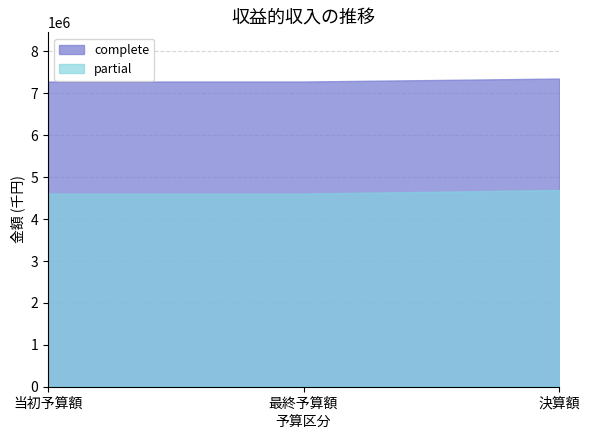

What is the label of the 3rd point from the left?

決算額